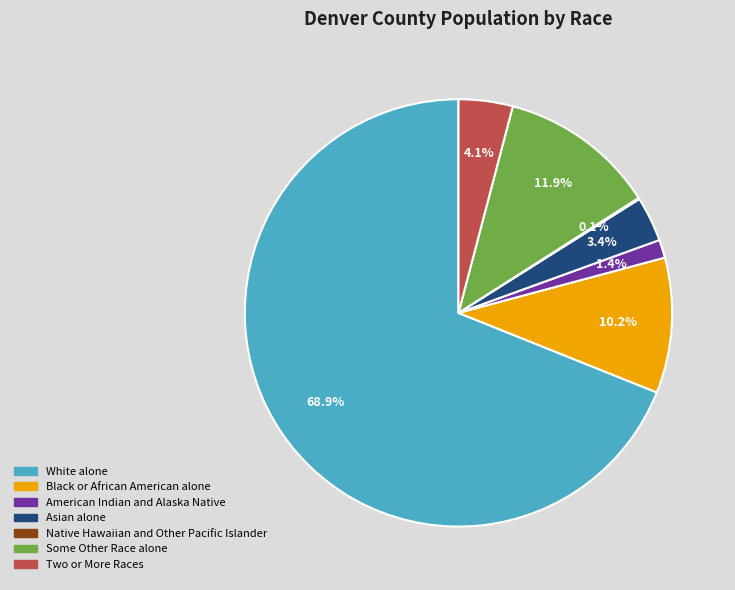

To the nearest percent, what is the average slice percentage?

14%